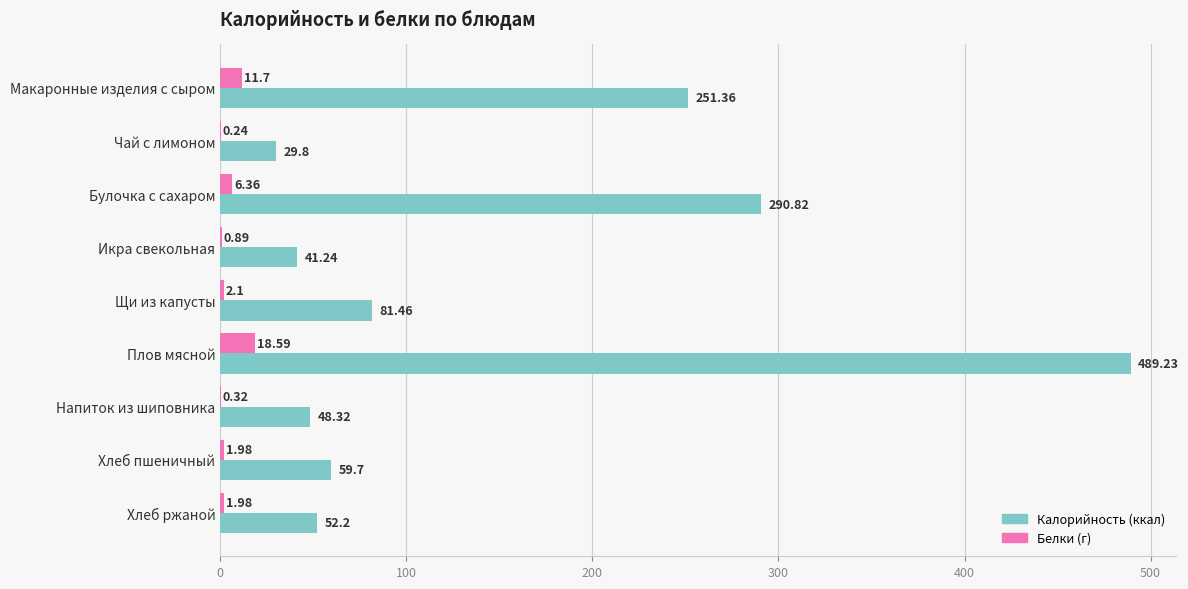

At which category is the sum across all series the highest?

Плов мясной